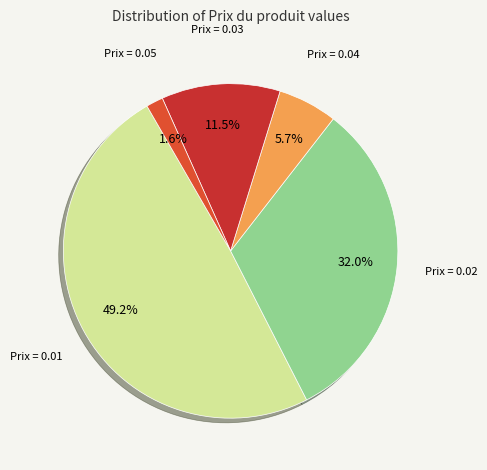

Is there any slice that represents more than half of the pie?

No